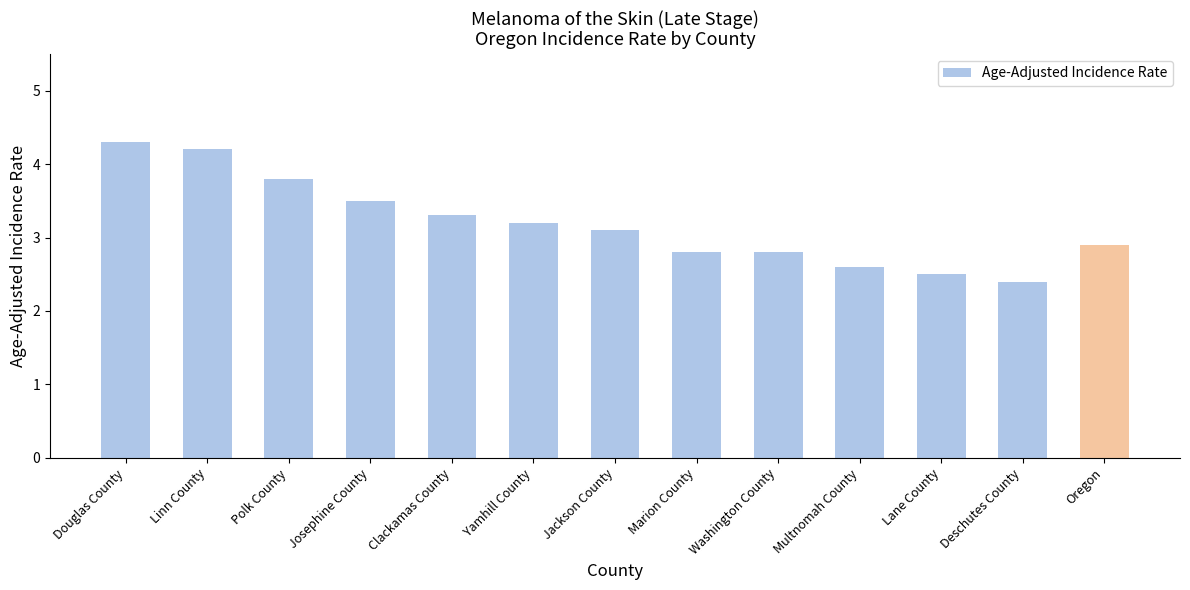

What is the change in value from Douglas County to Lane County?

-1.8